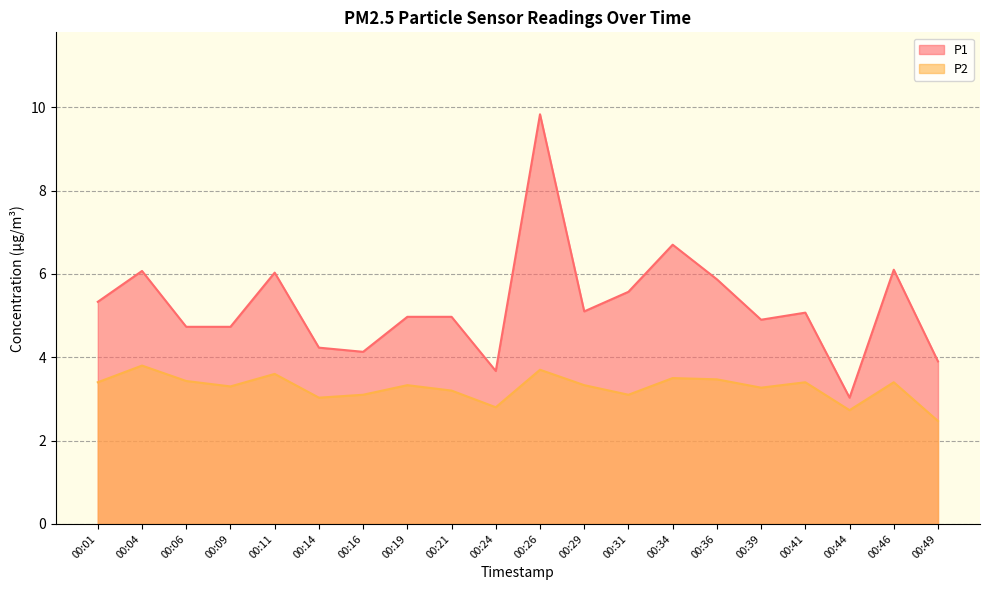

Is it true that P1 equals 8.9 at 00:46?

False